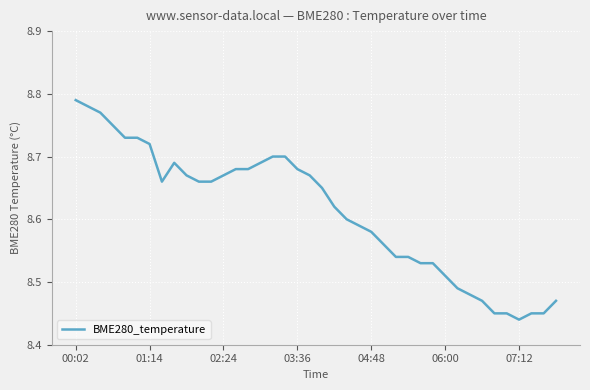

Reading left to right, transcribe all the data shown in this chart.

8.8	8.8	8.8	8.8	8.7	8.7	8.7	8.7	8.7	8.7	8.7	8.7	8.7	8.7	8.7	8.7	8.7	8.7	8.7	8.7	8.7	8.6	8.6	8.6	8.6	8.6	8.5	8.5	8.5	8.5	8.5	8.5	8.5	8.5	8.4	8.4	8.4	8.4	8.4	8.5